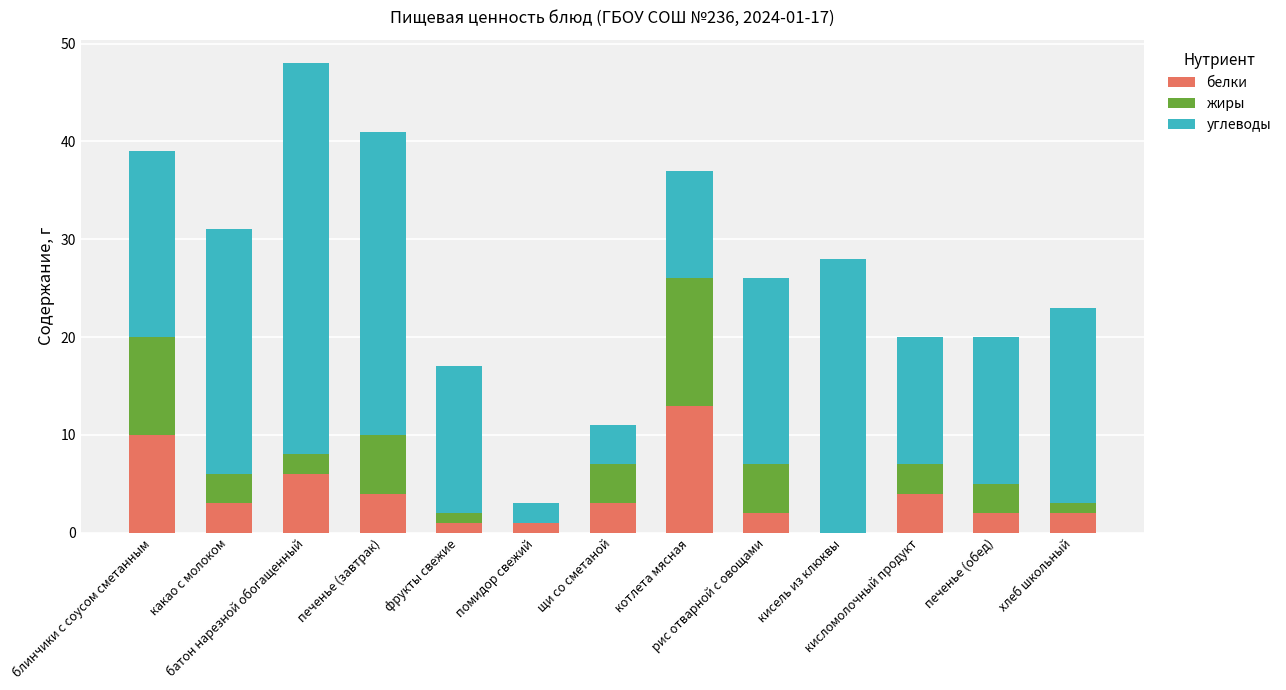

What is the maximum value for белки?

13